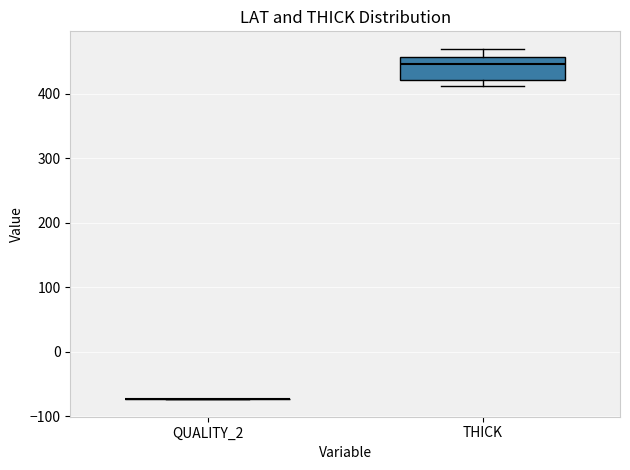

Which box is the tallest, from its lower edge to its upper edge?

THICK